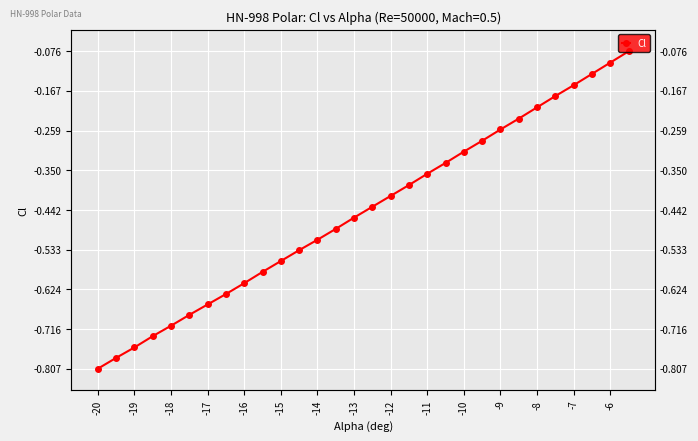

Is this an area chart (filled region under the line)?

No